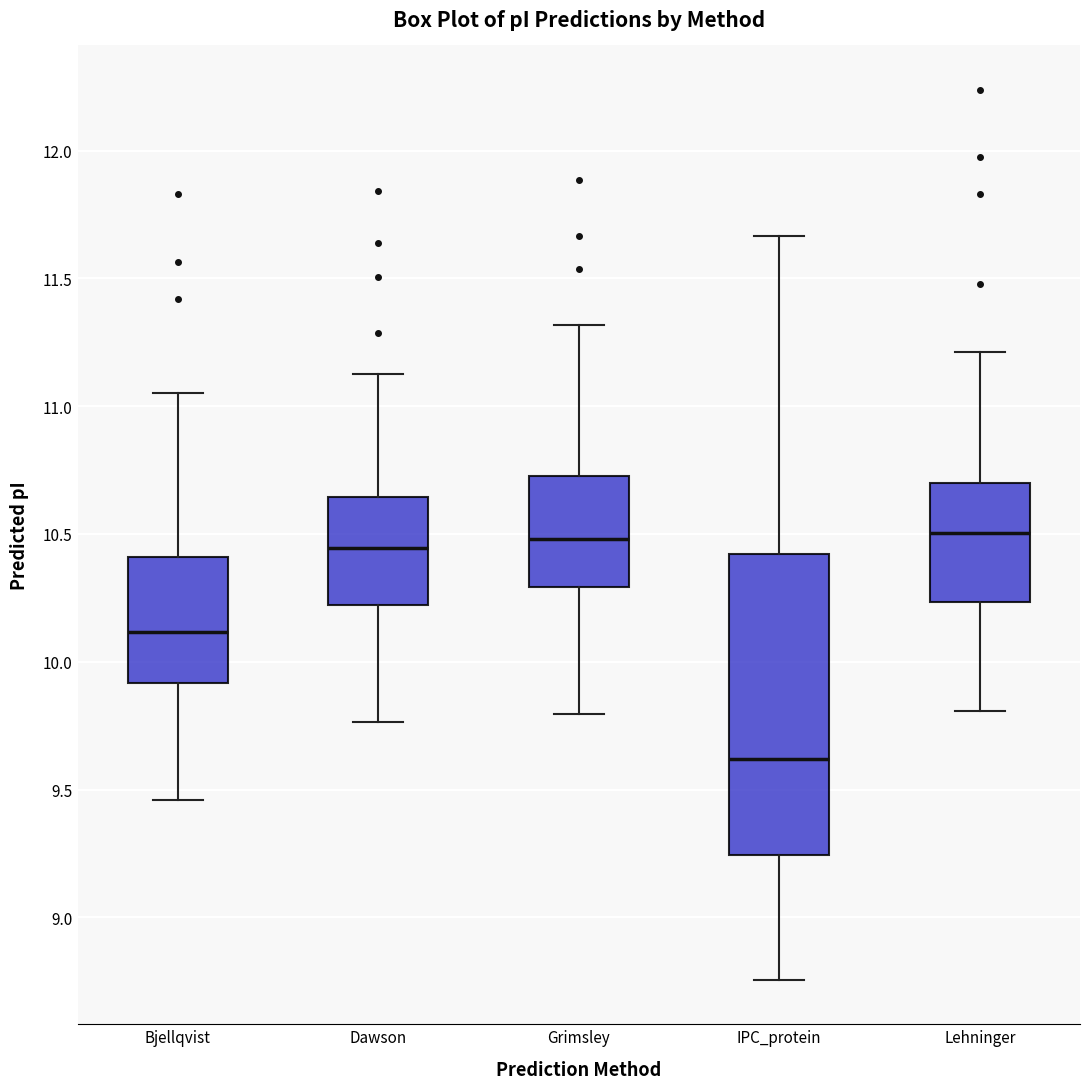

Comparing the boxes themselves (not the whiskers), which one is the tallest?

IPC_protein